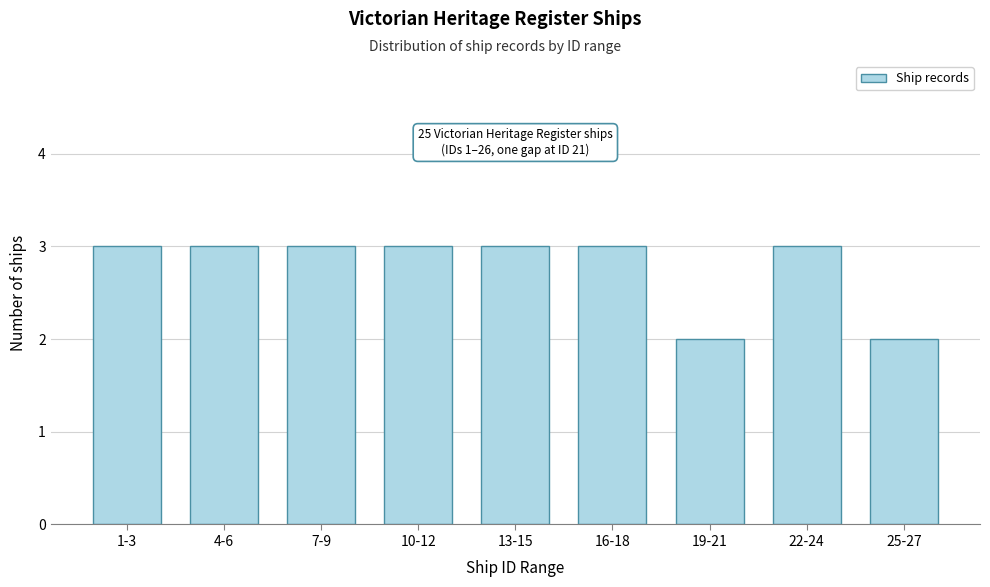

Reading right to left, transcribe all the data shown in this chart.

25-27=2	22-24=3	19-21=2	16-18=3	13-15=3	10-12=3	7-9=3	4-6=3	1-3=3